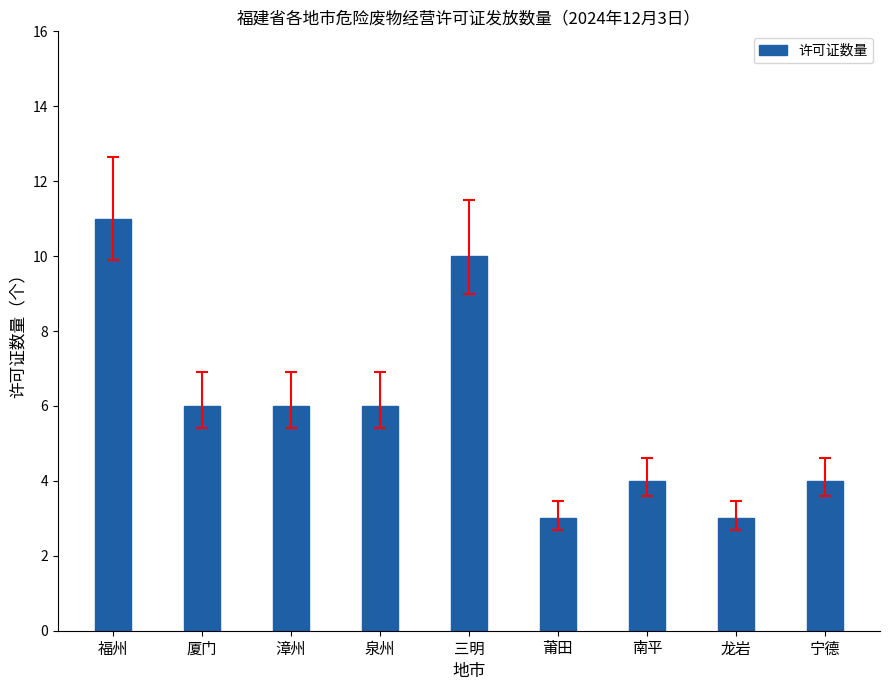

Reading left to right, list all the values displayed in this chart.

福州=11	厦门=6	漳州=6	泉州=6	三明=10	莆田=3	南平=4	龙岩=3	宁德=4